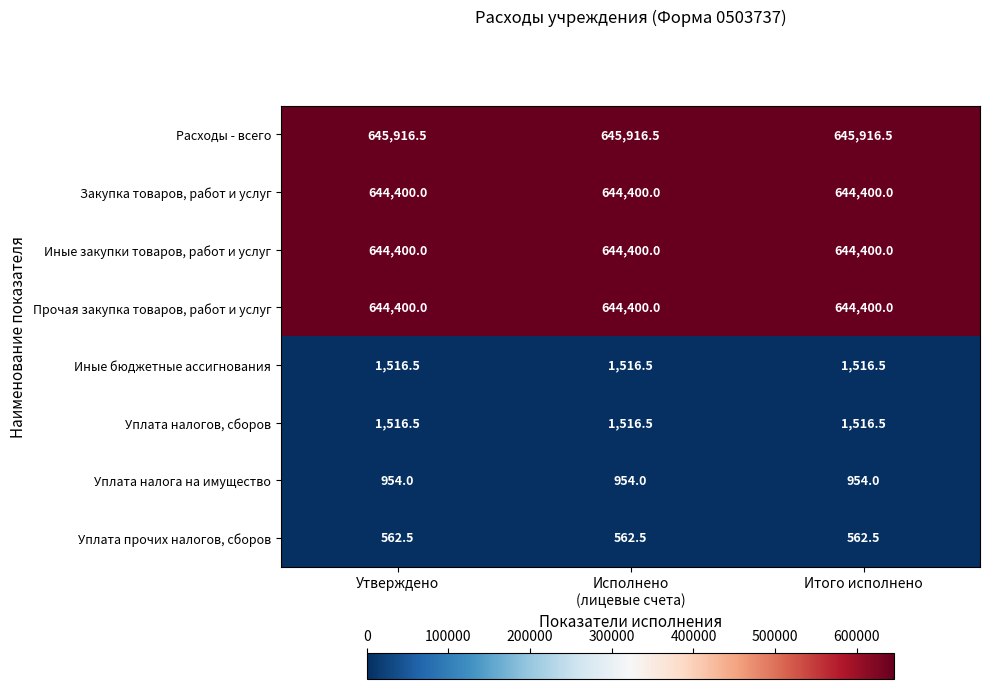

What is the average value of the Уплата налога на имущество series?

954.0